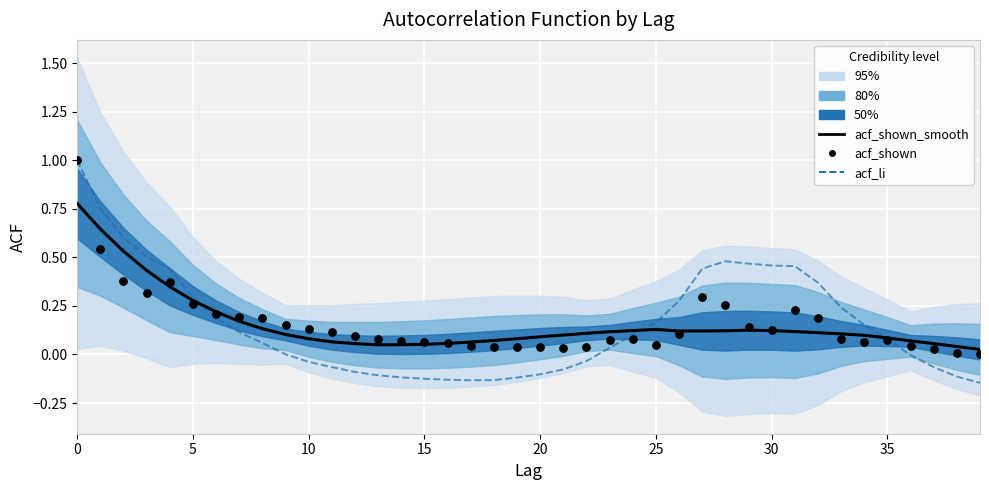

Which series has the largest total across all categories?

acf_shown